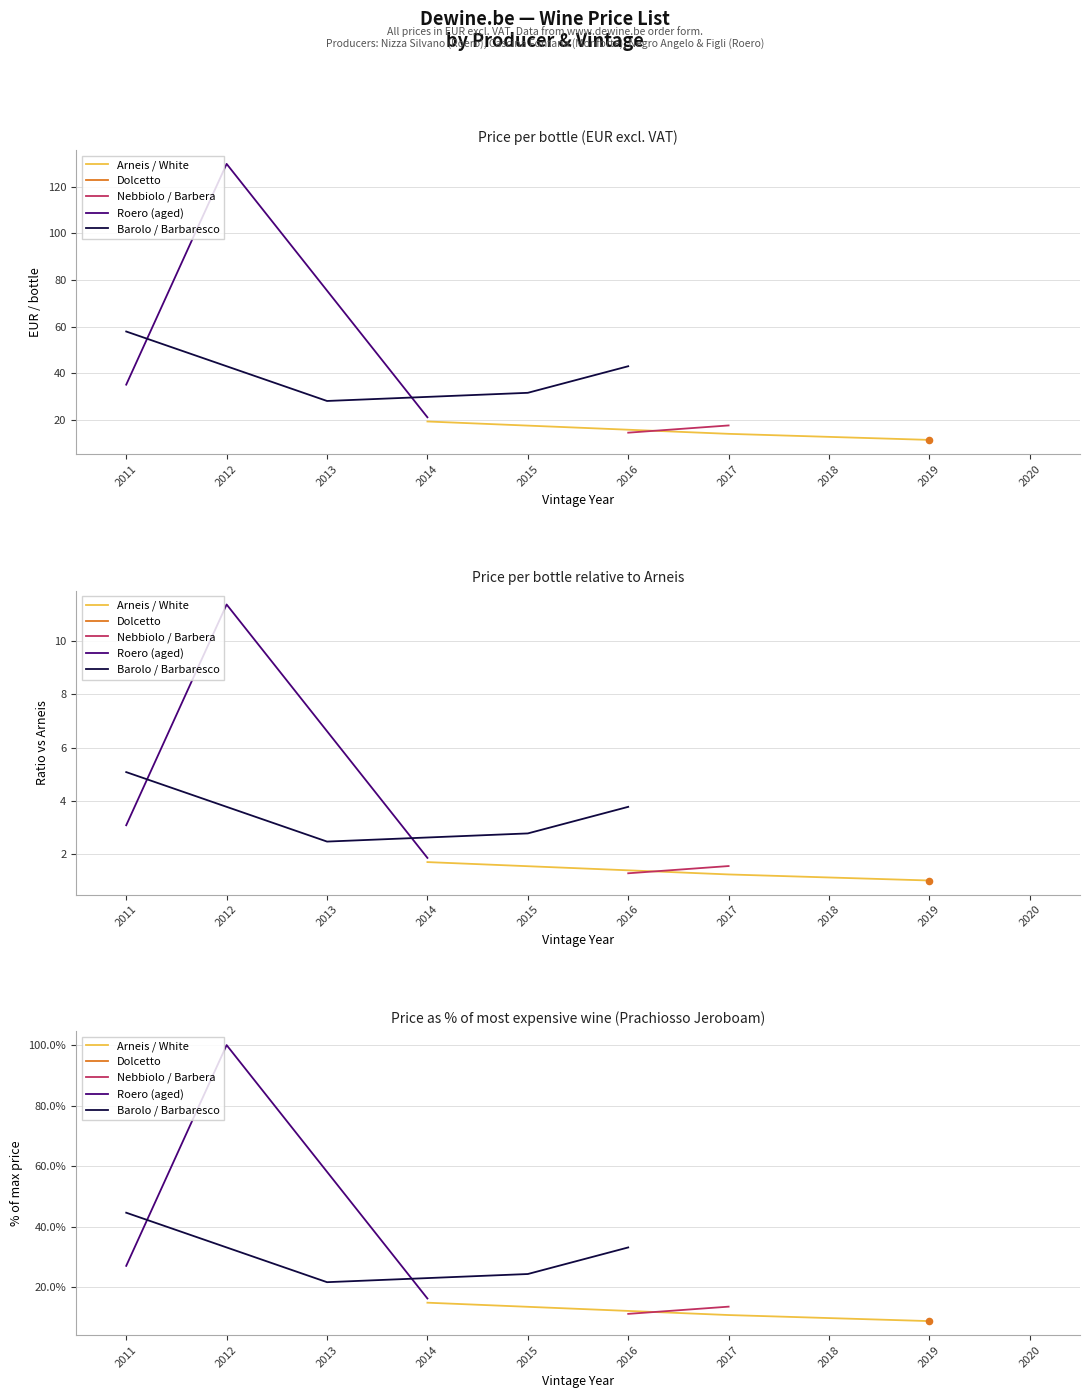

Is the value of DOLCETTO at 2014 greater than the value of ARNEIS at 2017?

No